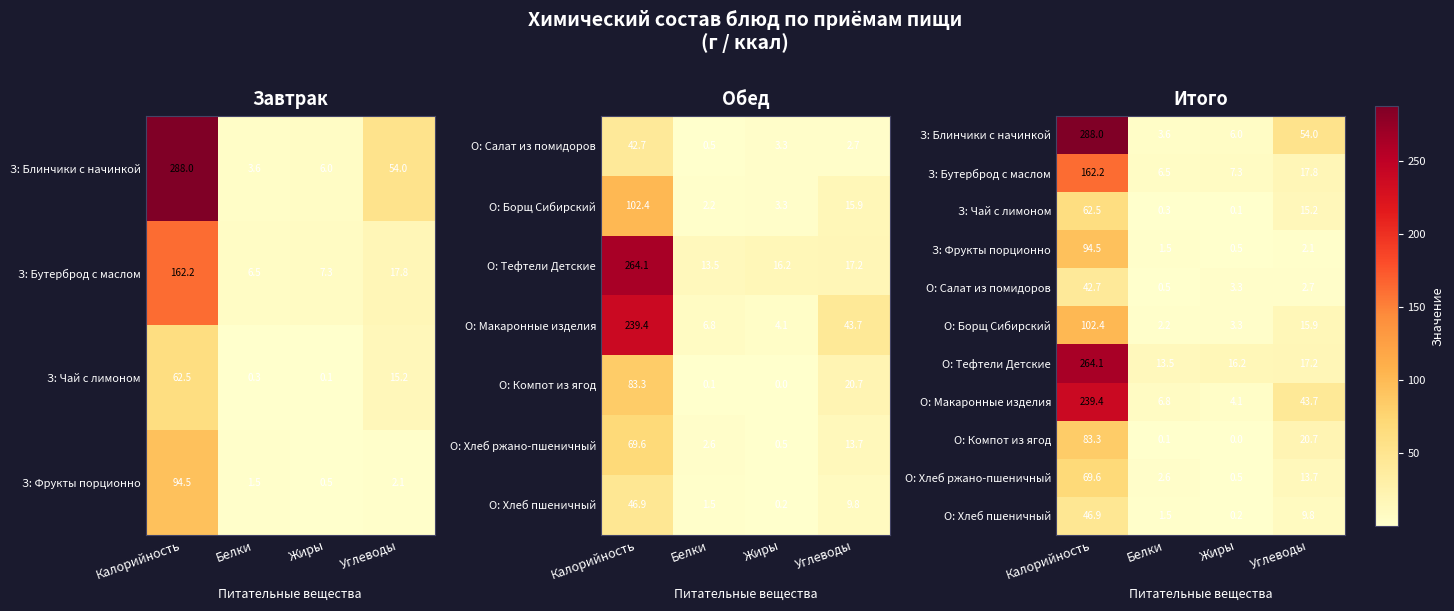

How many data points does each series have?

4